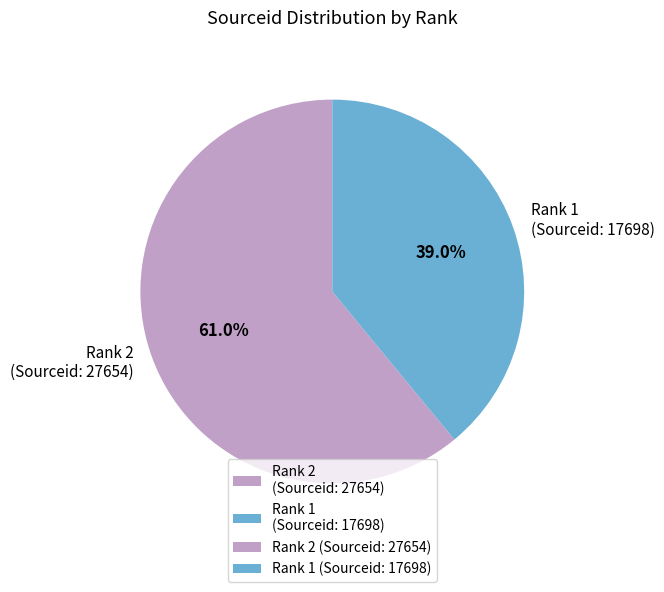

What is the majority slice?

Rank 2 (Sourceid: 27654)